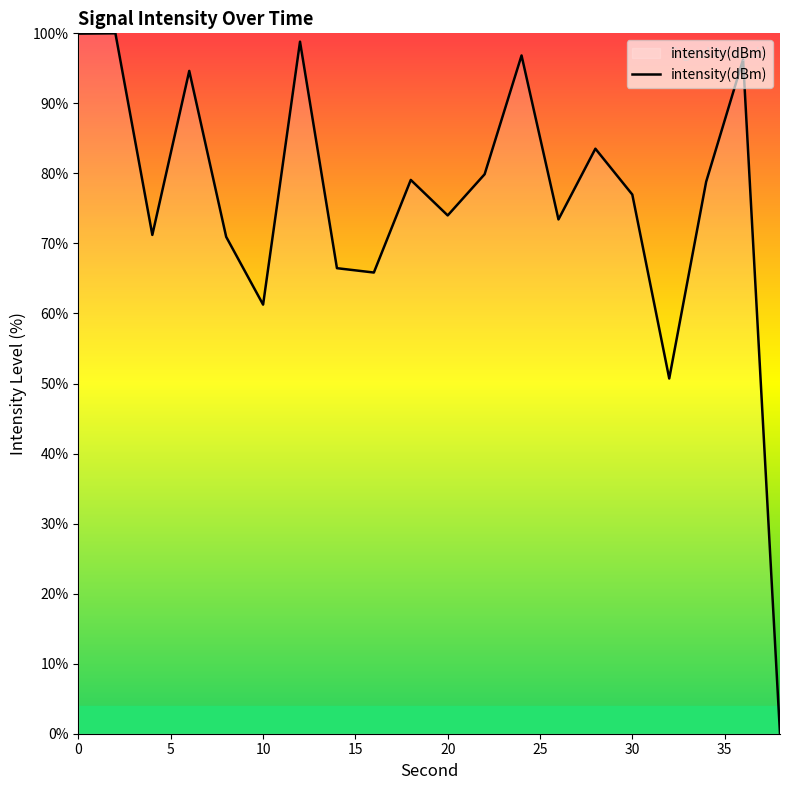

What is the greatest value displayed?

100.0